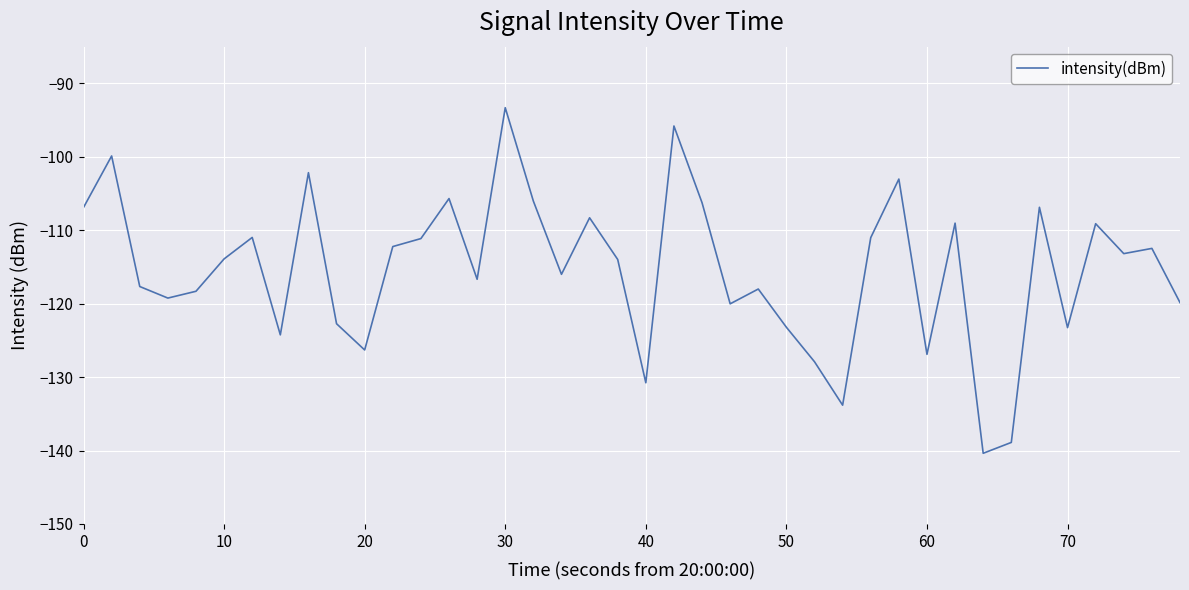

What is the smallest value displayed?

-140.4